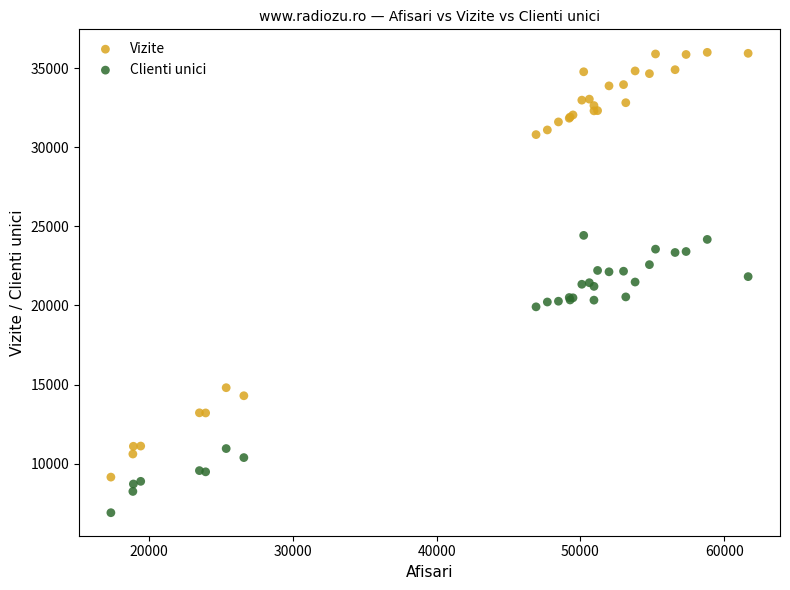

Which series has the largest Y range (max minus min)?

Vizite